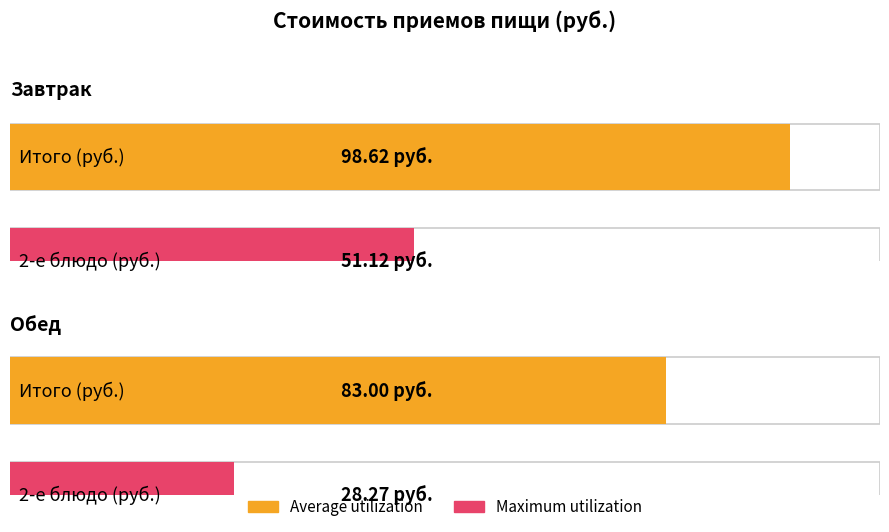

How many bars are there in each group?

2